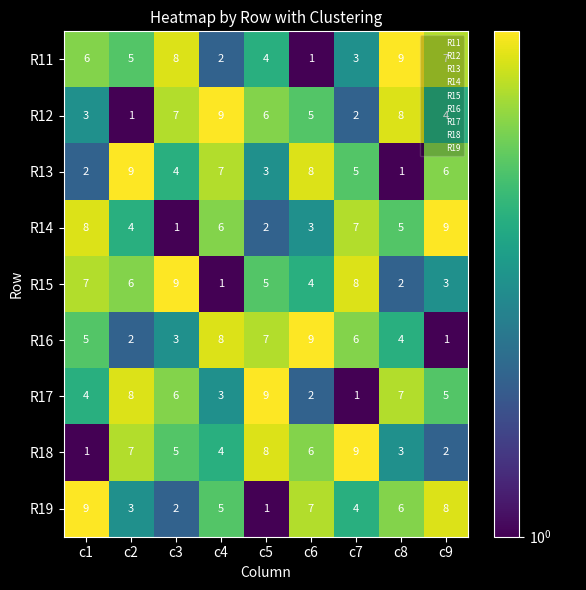

What is the average value of the R12 series?

5